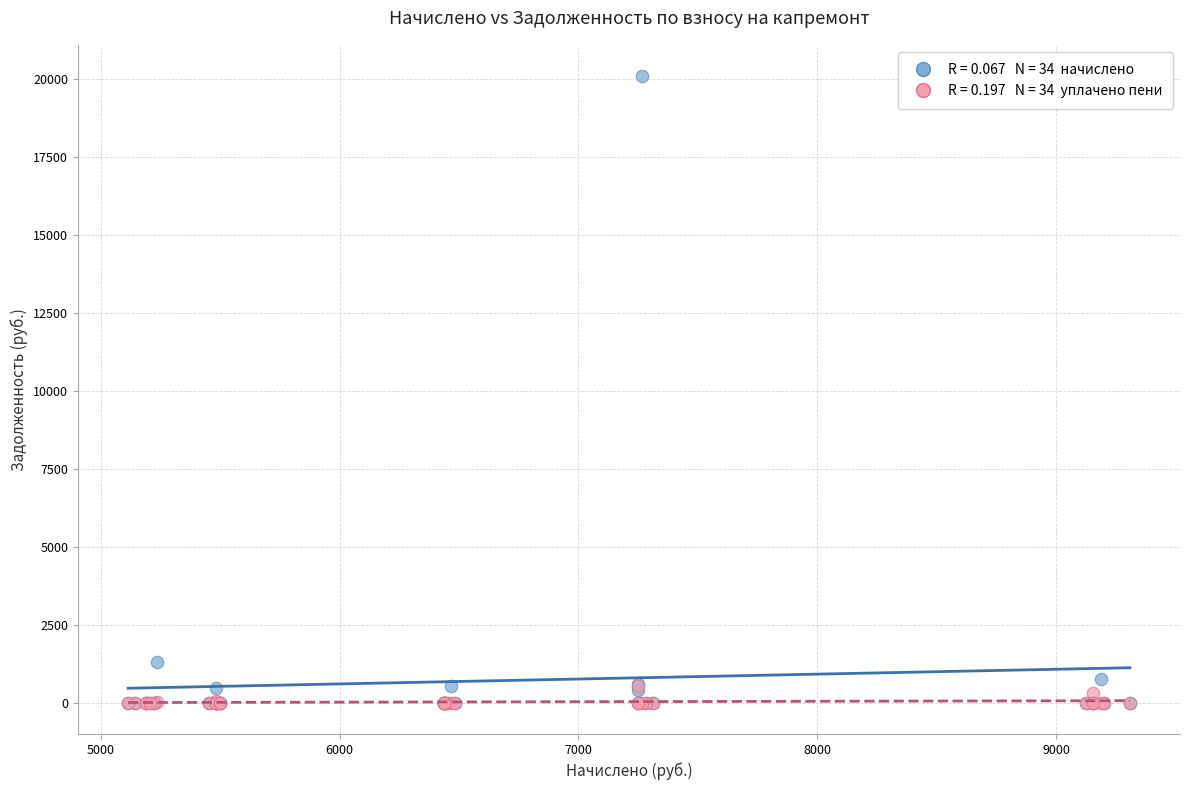

Across all series, what Y value is closest to 10046?

1309.4